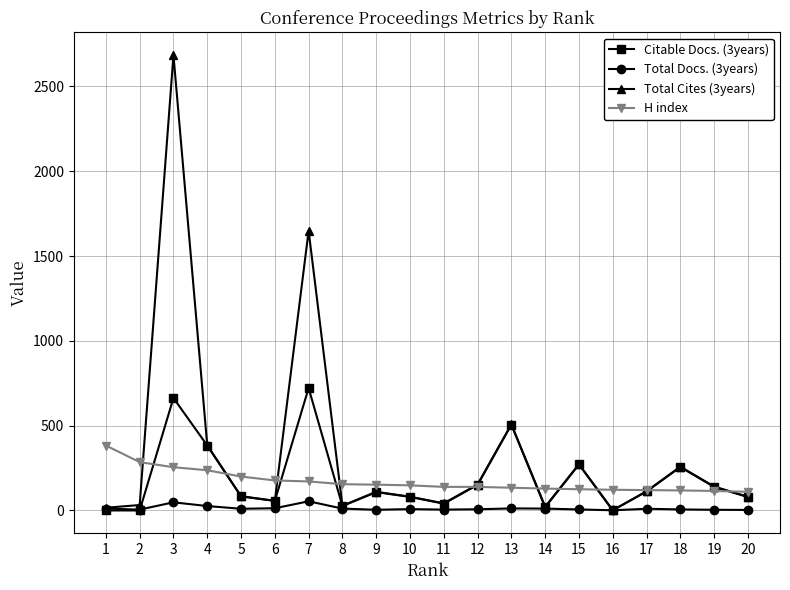

True or false: Citable Docs. (3years) has more than 0 points higher than both neighbors.

True